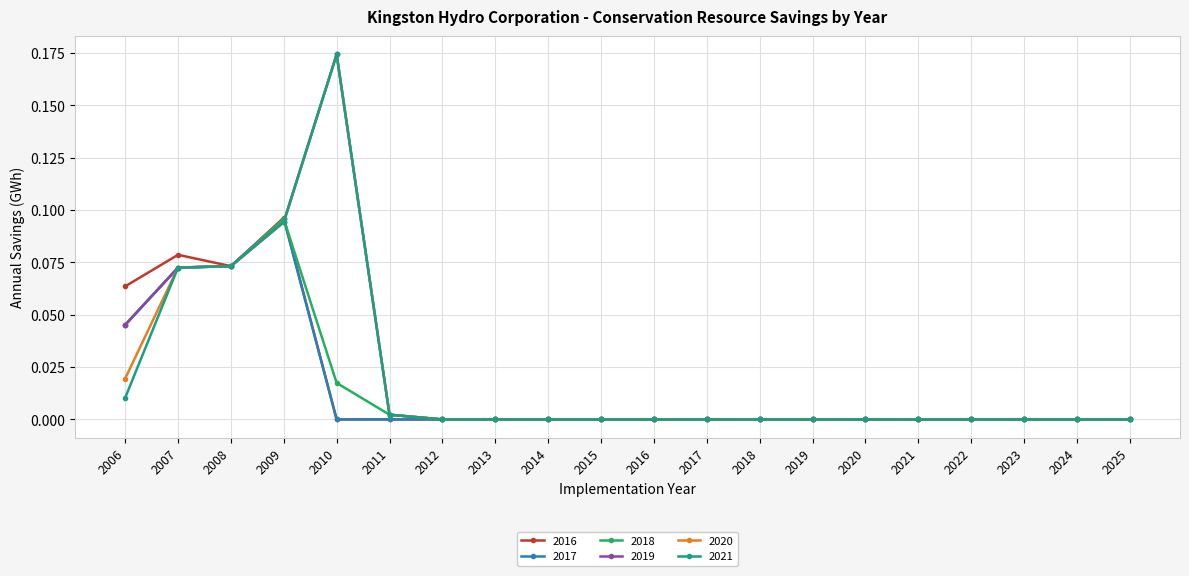

At which category does 2016 reach its first local valley?

2008